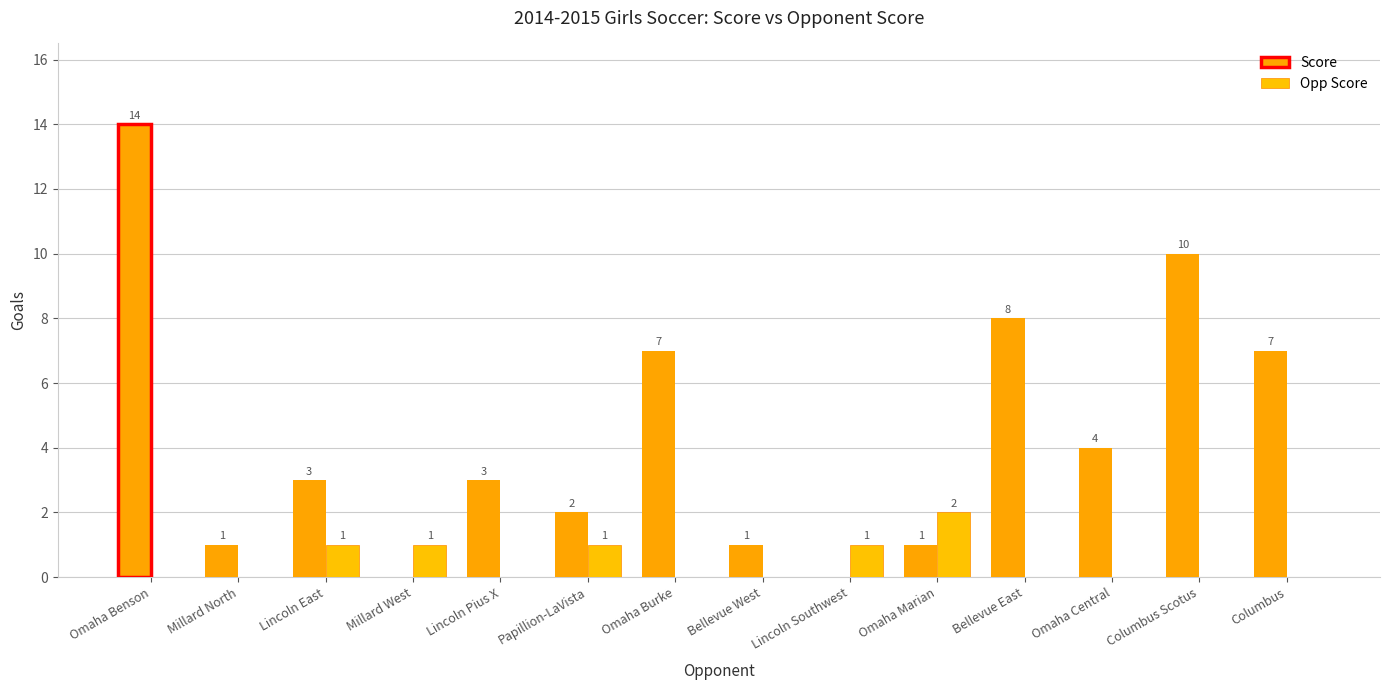

The Opp Score series shows 0 at Columbus Scotus. True or false?

True